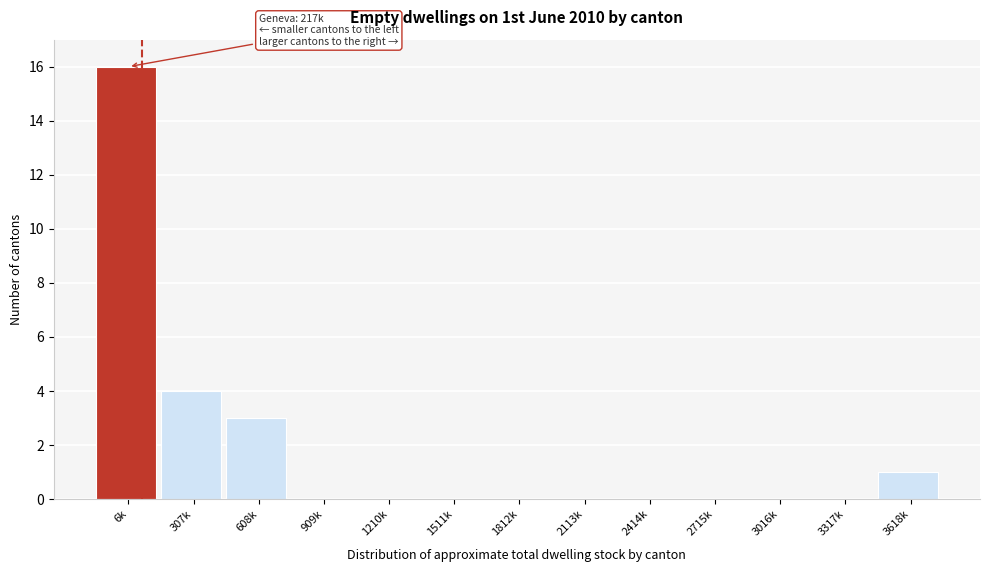

Reading left to right, list all the values displayed in this chart.

6k=16	307k=4	608k=3	909k=0	1210k=0	1511k=0	1812k=0	2113k=0	2414k=0	2715k=0	3016k=0	3317k=0	3618k=1